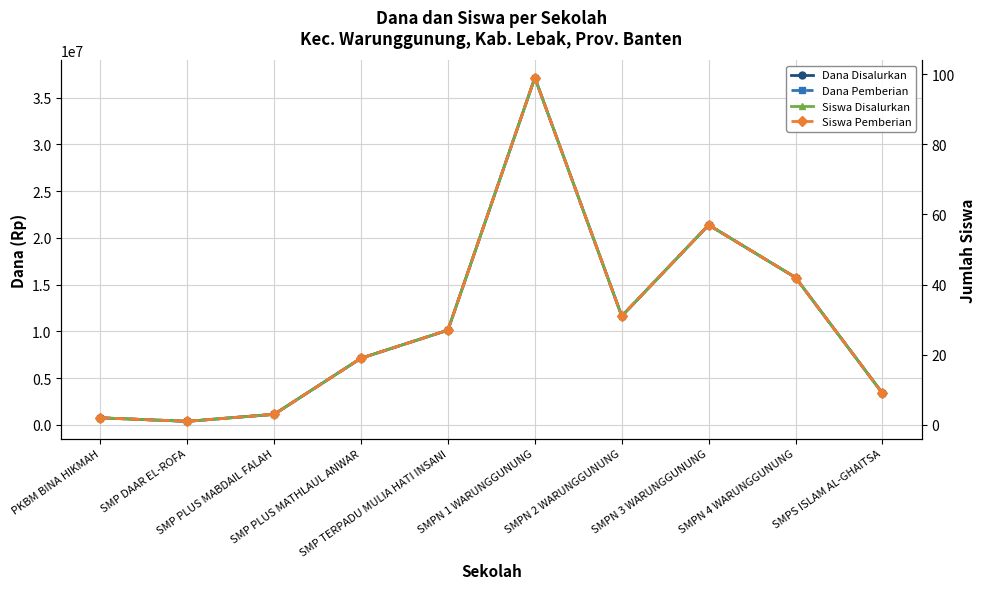

Reading left to right, what are all the values shown in this chart?

Dana Disalurkan: PKBM BINA HIKMAH=750000	SMP DAAR EL-ROFA=375000	SMP PLUS MABDAIL FALAH=1125000	SMP PLUS MATHLAUL ANWAR=7125000	SMP TERPADU MULIA HATI INSANI=10125000	SMPN 1 WARUNGGUNUNG=37125000	SMPN 2 WARUNGGUNUNG=11625000	SMPN 3 WARUNGGUNUNG=21375000	SMPN 4 WARUNGGUNUNG=15750000	SMPS ISLAM AL-GHAITSA=3375000
Dana Pemberian: PKBM BINA HIKMAH=750000	SMP DAAR EL-ROFA=375000	SMP PLUS MABDAIL FALAH=1125000	SMP PLUS MATHLAUL ANWAR=7125000	SMP TERPADU MULIA HATI INSANI=10125000	SMPN 1 WARUNGGUNUNG=37125000	SMPN 2 WARUNGGUNUNG=11625000	SMPN 3 WARUNGGUNUNG=21375000	SMPN 4 WARUNGGUNUNG=15750000	SMPS ISLAM AL-GHAITSA=3375000
Siswa Disalurkan: PKBM BINA HIKMAH=2	SMP DAAR EL-ROFA=1	SMP PLUS MABDAIL FALAH=3	SMP PLUS MATHLAUL ANWAR=19	SMP TERPADU MULIA HATI INSANI=27	SMPN 1 WARUNGGUNUNG=99	SMPN 2 WARUNGGUNUNG=31	SMPN 3 WARUNGGUNUNG=57	SMPN 4 WARUNGGUNUNG=42	SMPS ISLAM AL-GHAITSA=9
Siswa Pemberian: PKBM BINA HIKMAH=2	SMP DAAR EL-ROFA=1	SMP PLUS MABDAIL FALAH=3	SMP PLUS MATHLAUL ANWAR=19	SMP TERPADU MULIA HATI INSANI=27	SMPN 1 WARUNGGUNUNG=99	SMPN 2 WARUNGGUNUNG=31	SMPN 3 WARUNGGUNUNG=57	SMPN 4 WARUNGGUNUNG=42	SMPS ISLAM AL-GHAITSA=9